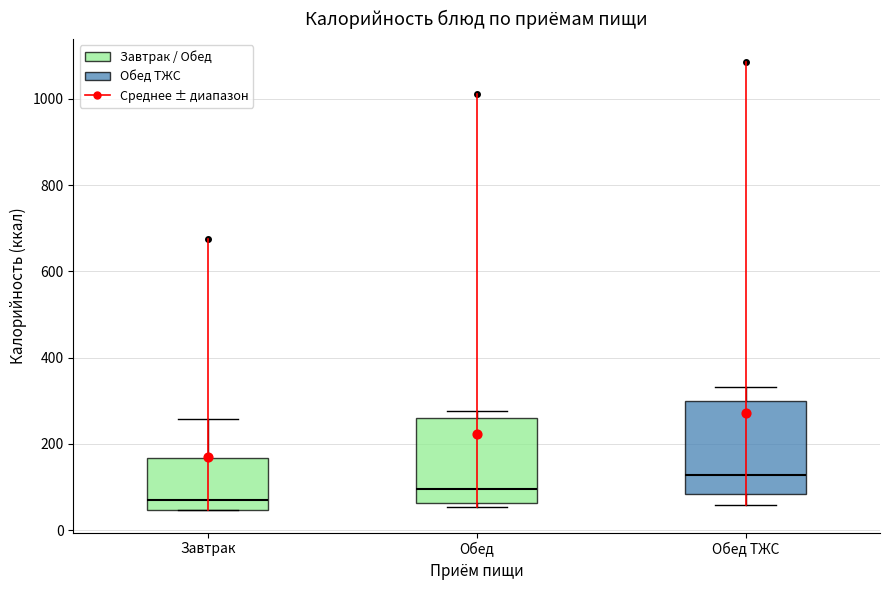

Where does the lower whisker of the box for Обед ТЖС end on the y-axis? The values are not printed on the chart, so give them approximately, as read against the axis.

60